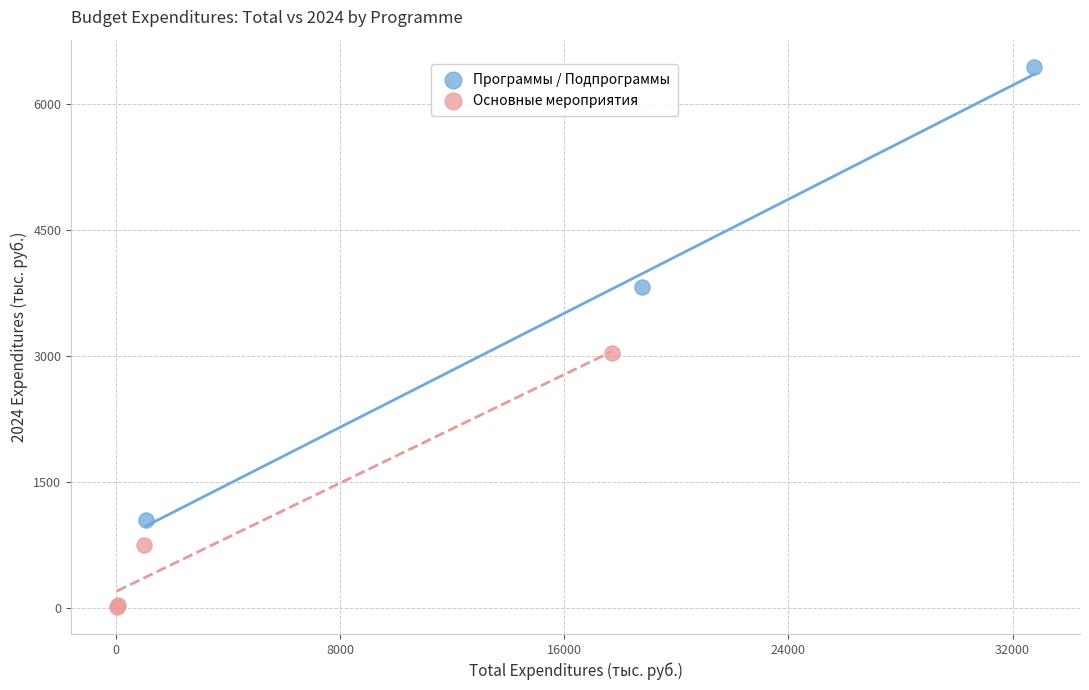

What are all the series names shown in the legend?

Программы / Подпрограммы, Основные мероприятия